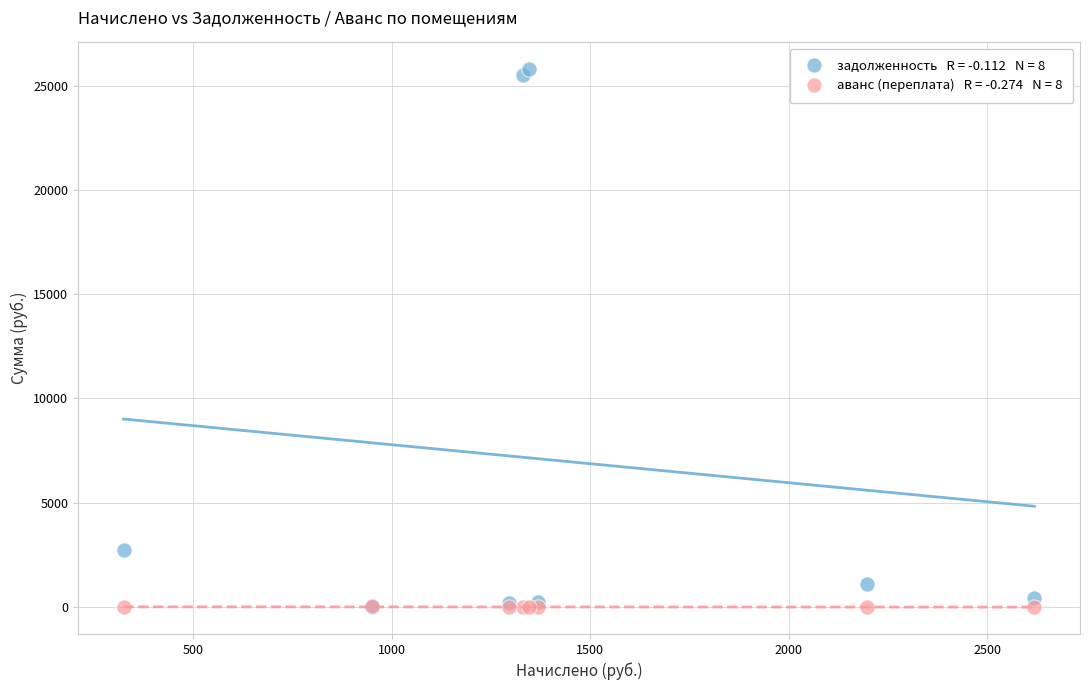

Across all series, what Y value is closest to 12890?

2752.0